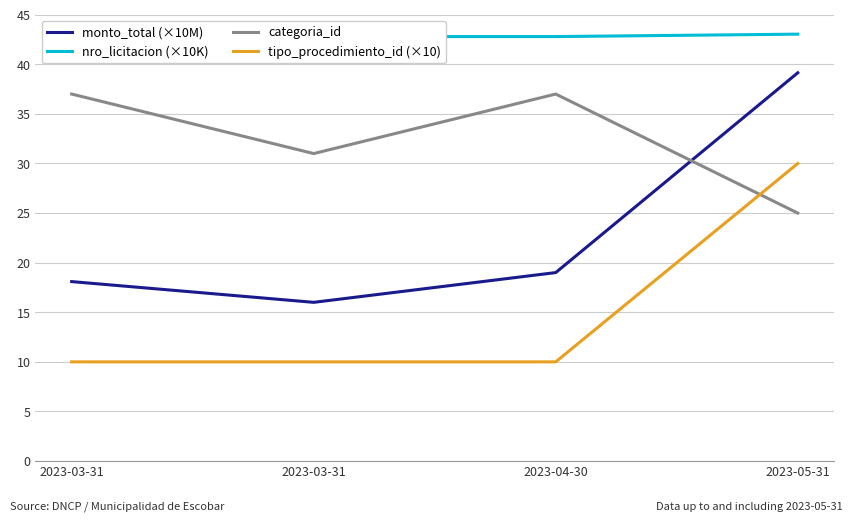

At which category does categoria_id reach its first local peak?

2023-04-30